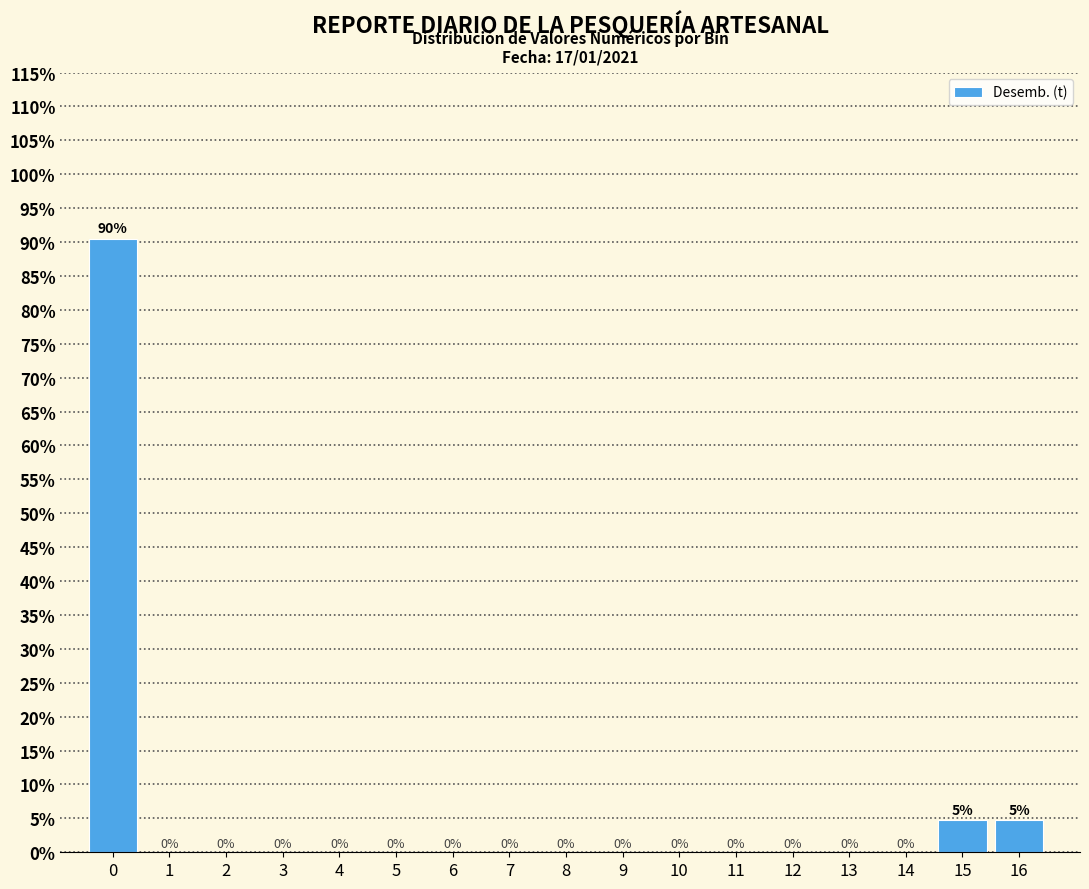

What is the greatest value displayed?

90.5